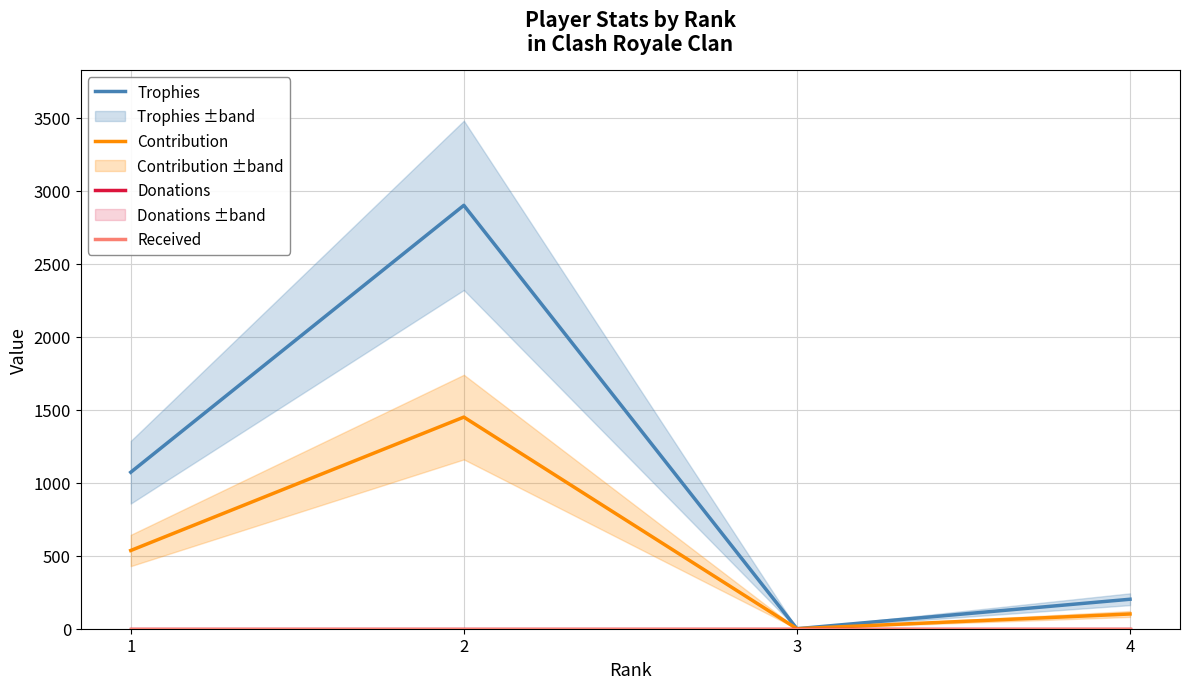

How many data points does each series have?

4